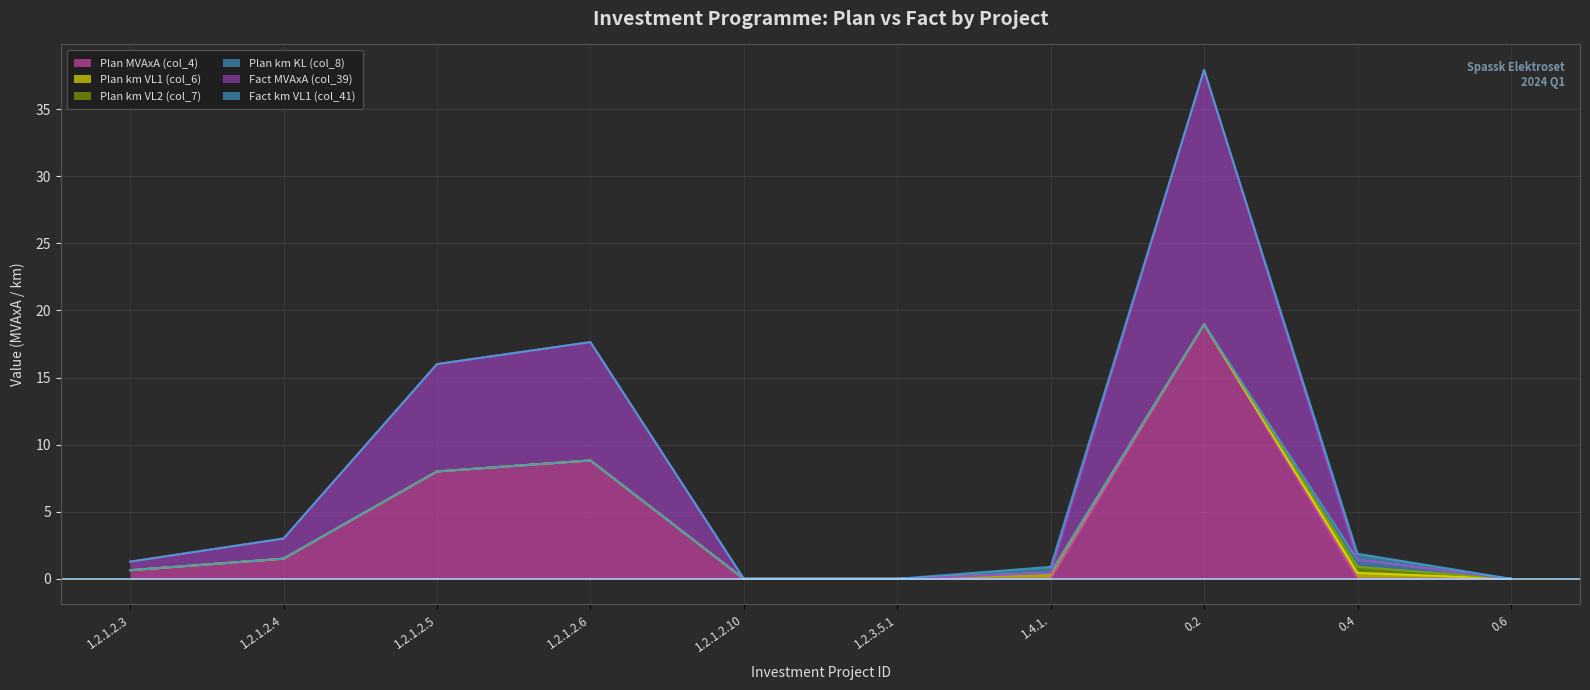

What is the total value across all series at 1.2.1.2.4?

3.0